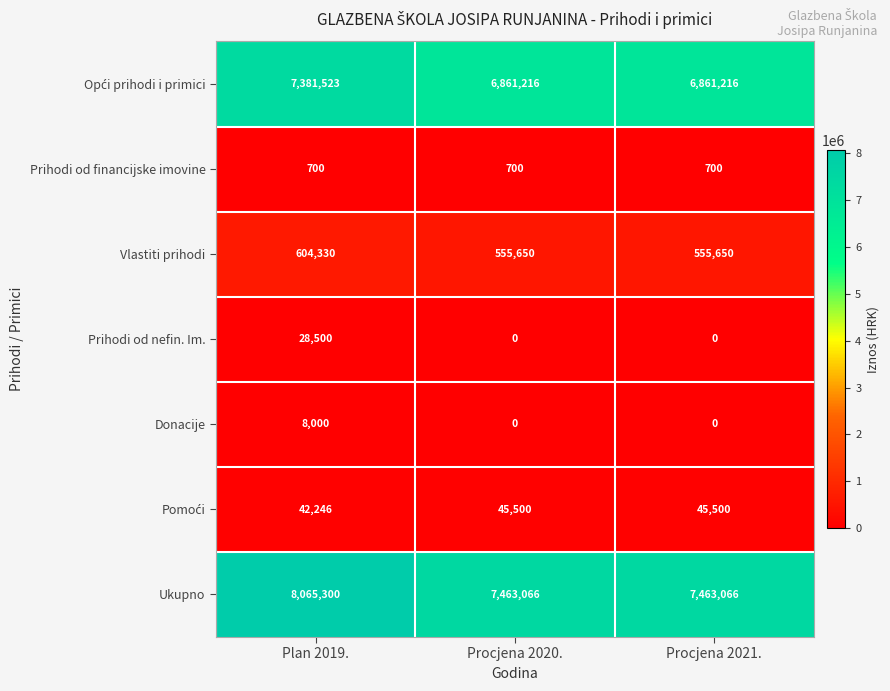

Which series changed the most between Plan 2019. and Procjena 2020.?

Ukupno